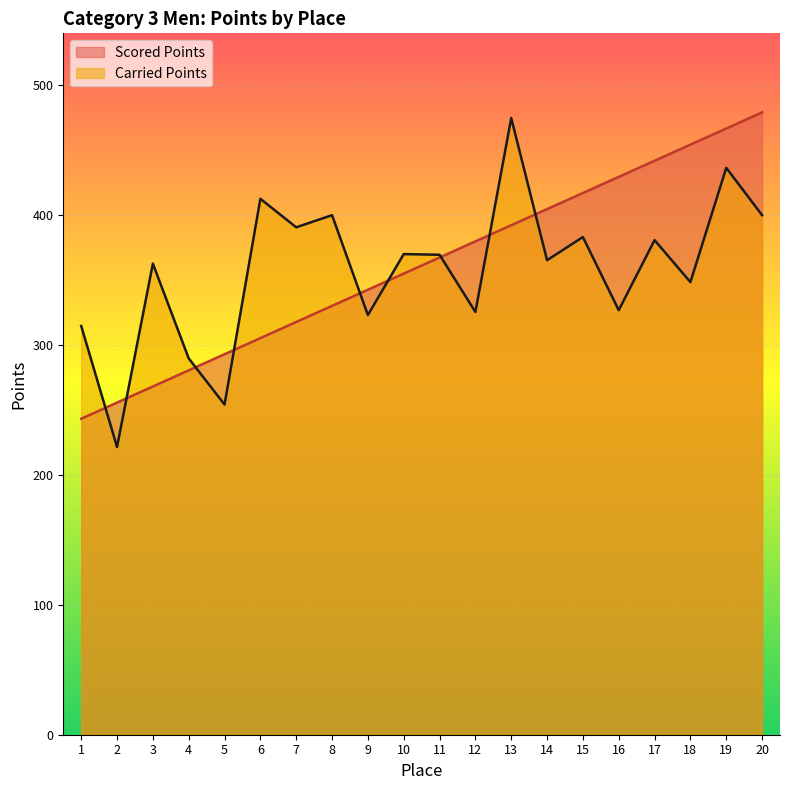

How many interior local peaks does the Carried Points series have?

8